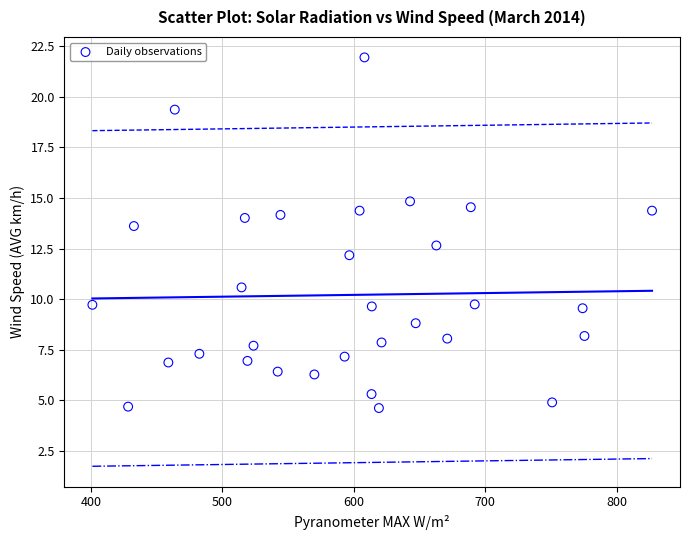

What is the range of X values (max minus min)?

425.8